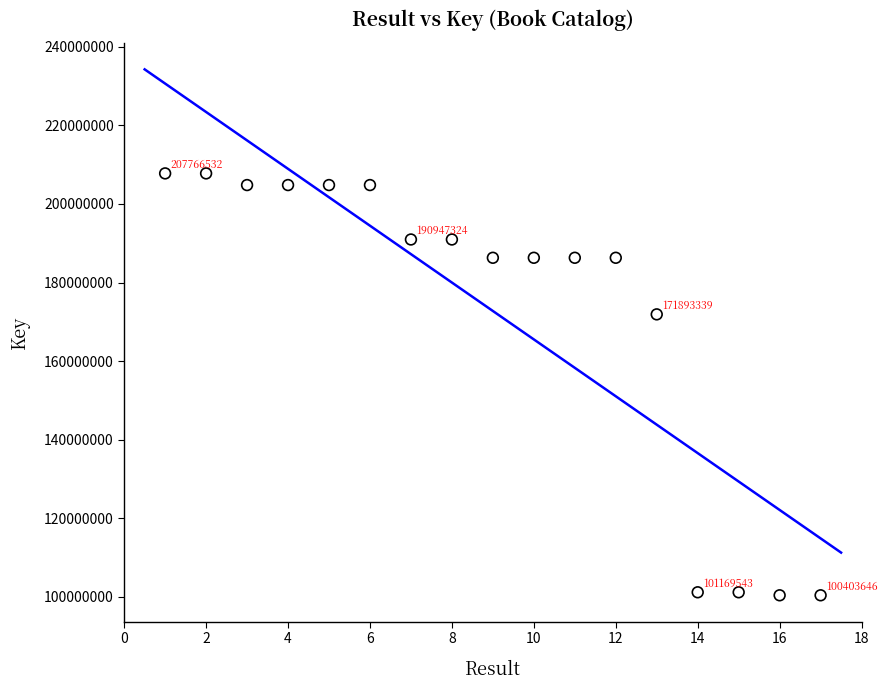

What is the range of X values (max minus min)?

16